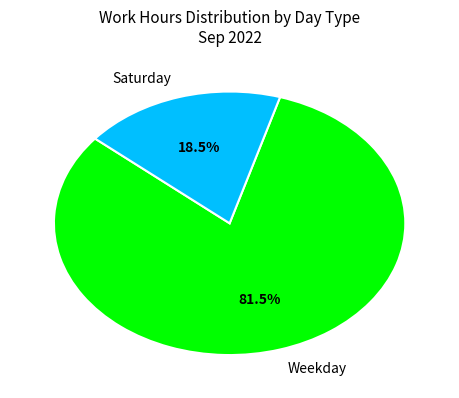

Which slice is the smallest?

Saturday